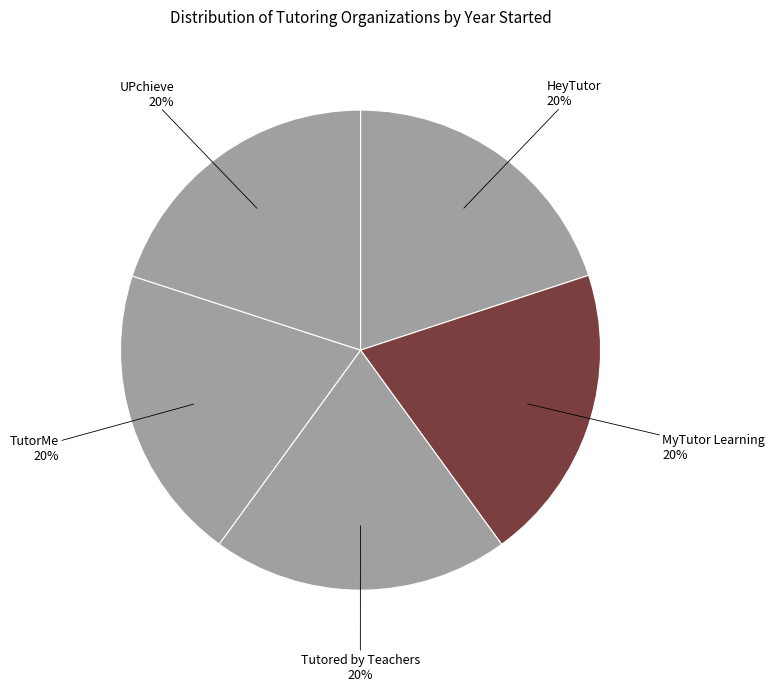

Approximately how many times larger is the value at UPchieve compared to Tutored by Teachers?

1.0